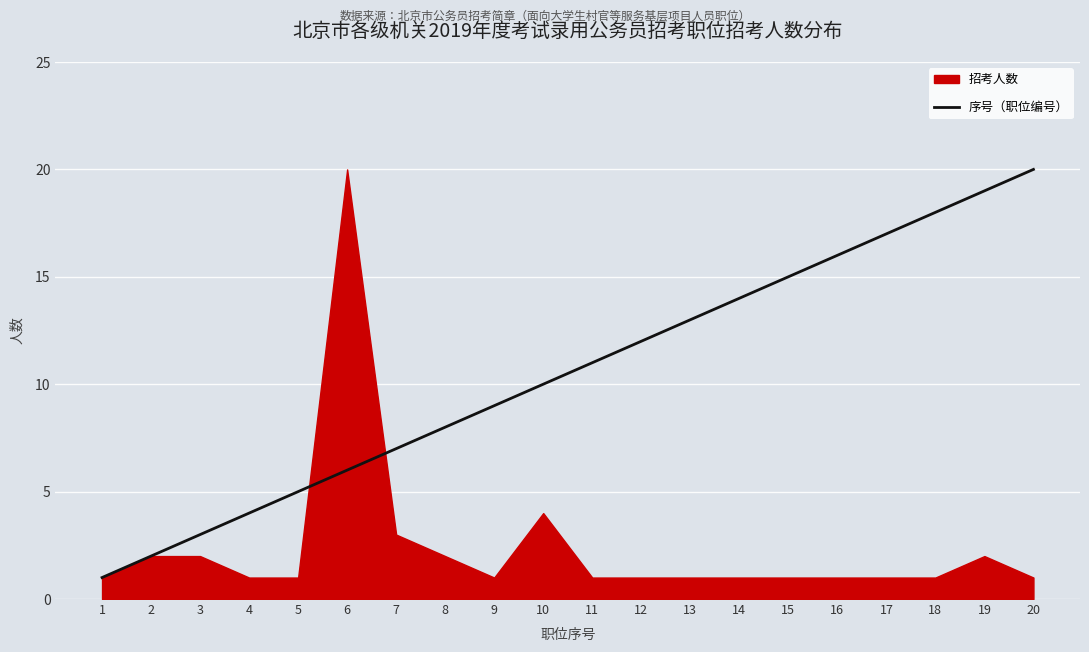

Is it true that 序号（职位编号） equals 8 at 8?

True